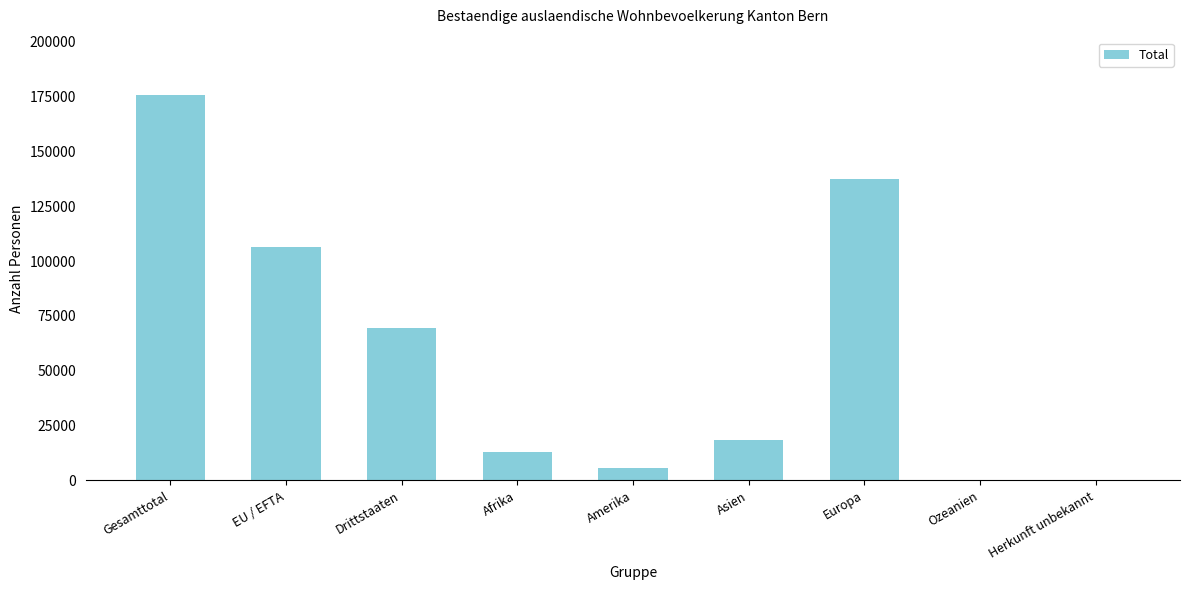

What is the change in value from Drittstaaten to Afrika?

-56335